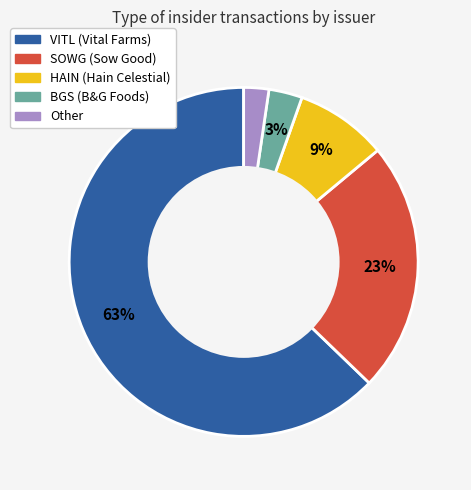

Do VITL (Vital Farms) and BGS (B&G Foods) together represent more than half of the pie?

Yes